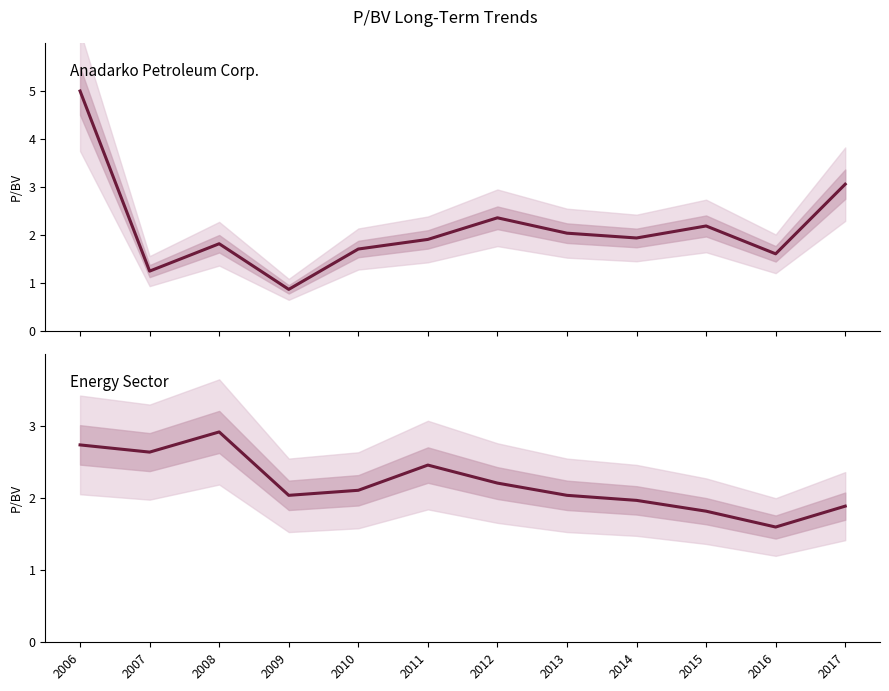

List the series in order of their peak value, highest first.

Anadarko Petroleum Corp., Energy